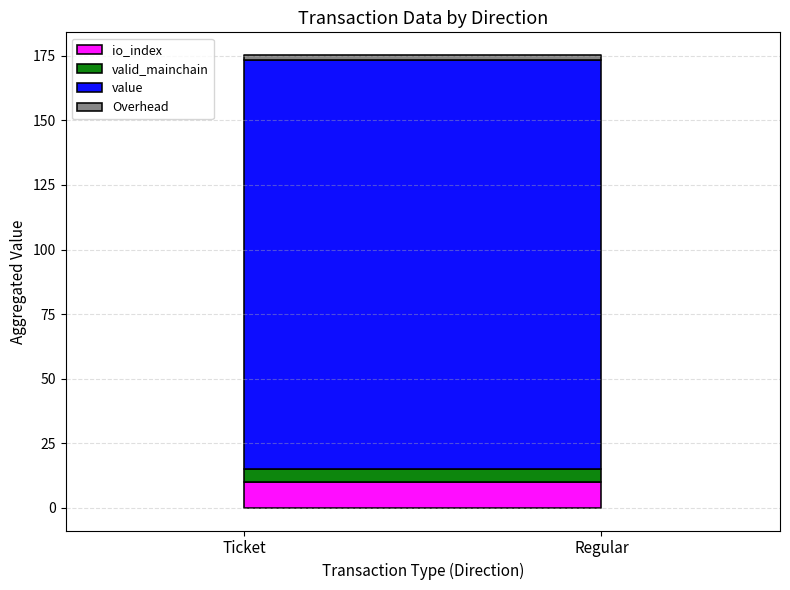

Count the io_index values in the range 1 to 3.

6